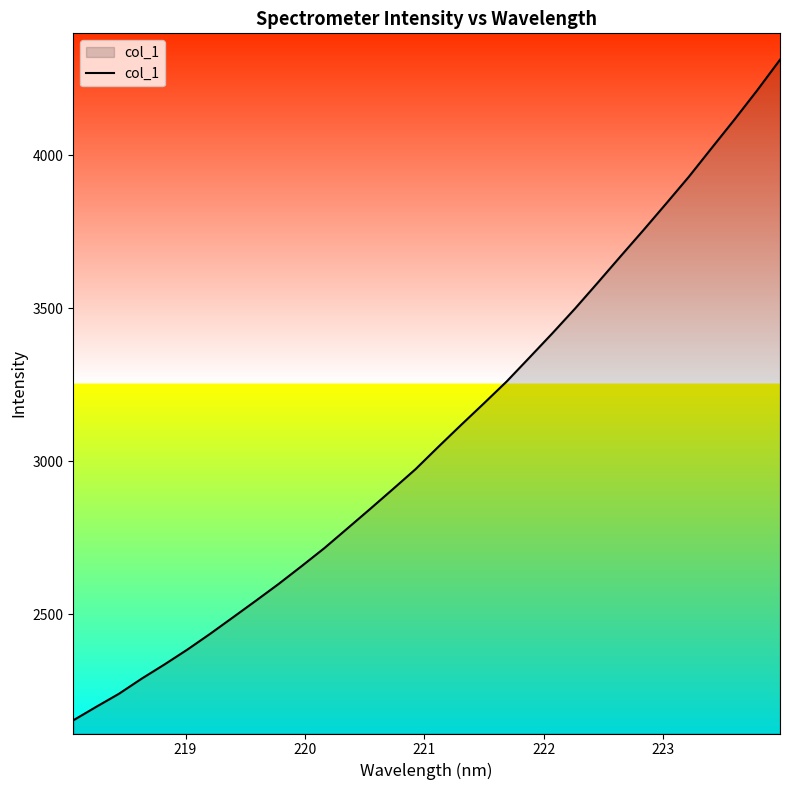

What is the minimum value shown in the chart?

2152.7